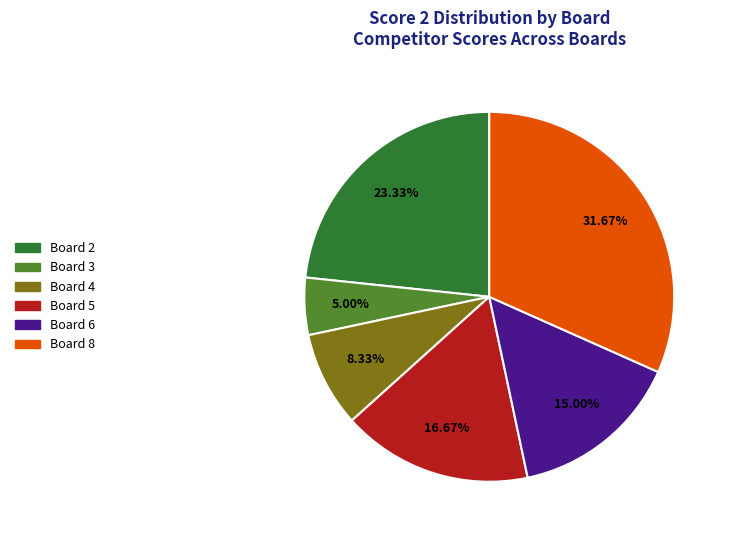

Does any single category account for the majority?

No